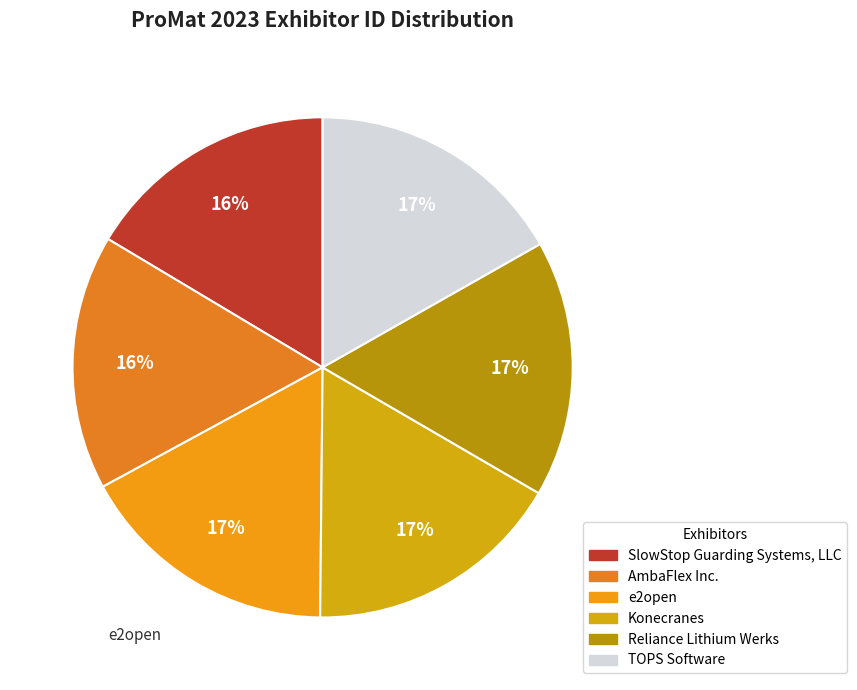

To the nearest percent, what is the combined percentage of AmbaFlex Inc. and TOPS Software?

33%